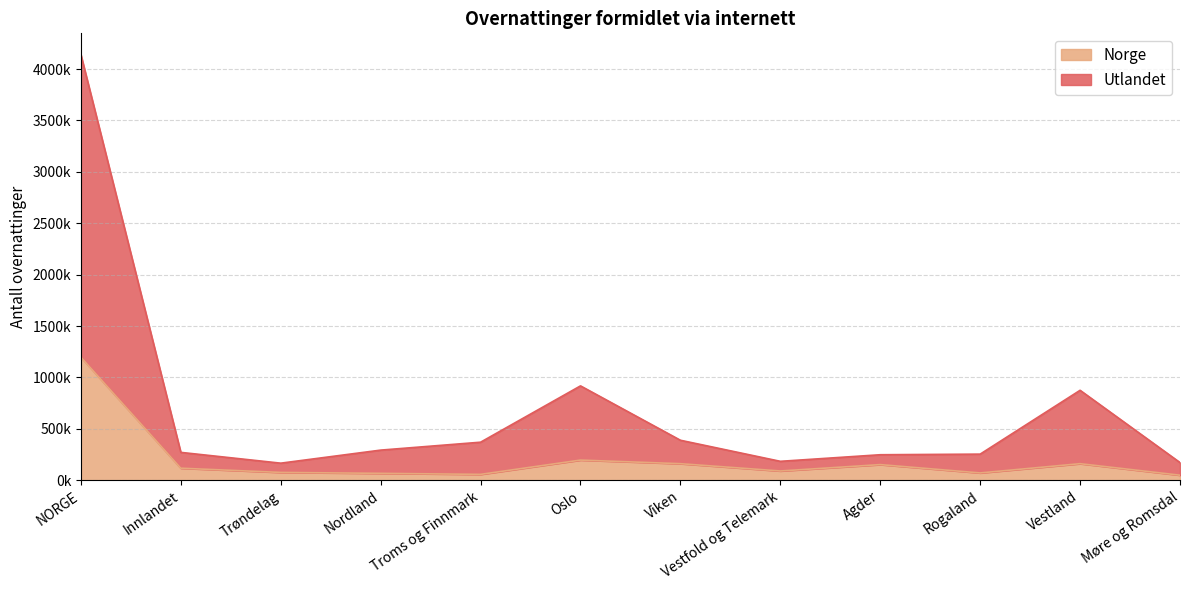

What value does the Norge series have at Vestland, to the nearest 50?

161000